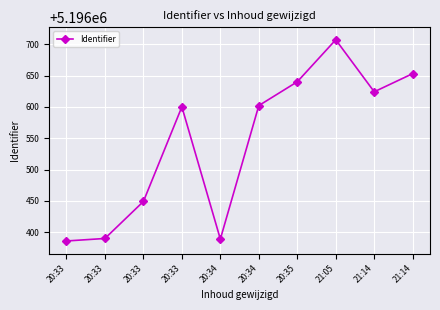

Rank the categories by value from lowest to highest.

20:33, 20:34, 20:33, 20:33, 20:33, 20:34, 21:14, 20:35, 21:14, 21:05